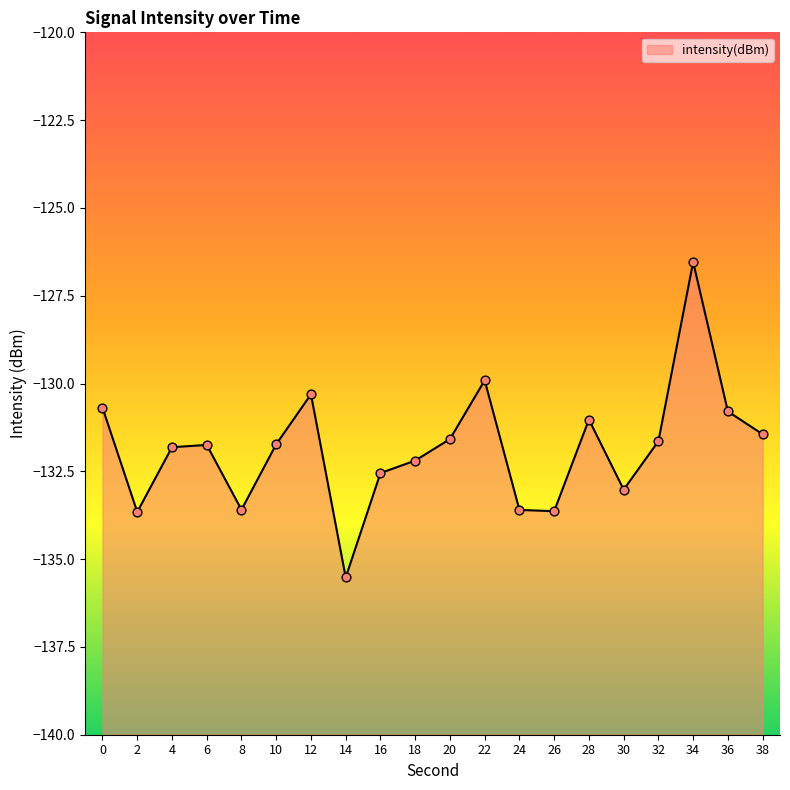

What is the change in value from 2 to 34?

+7.1